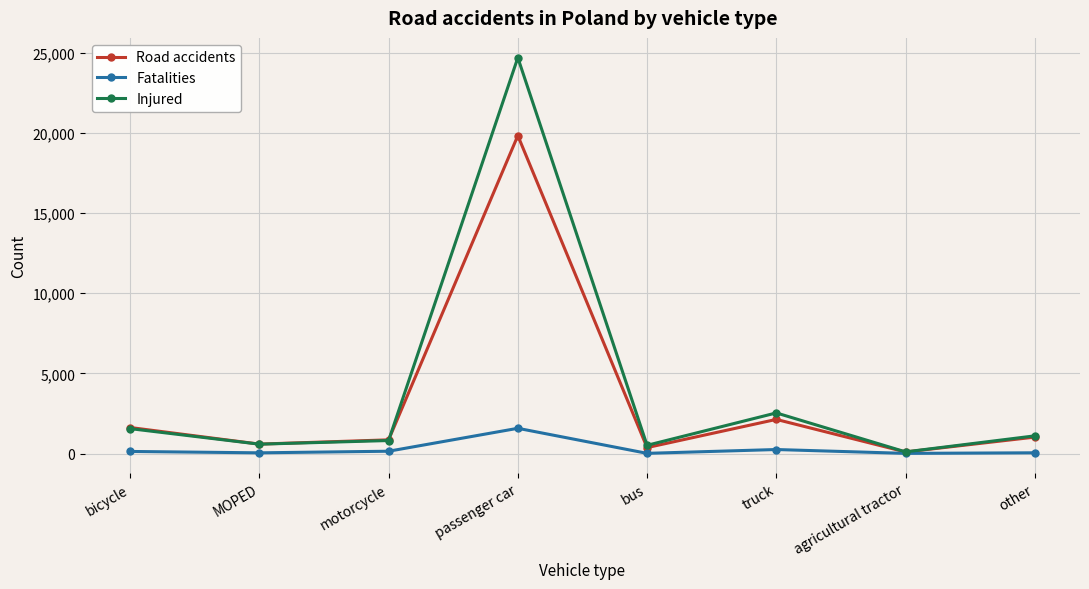

Where is the first local minimum for Injured?

MOPED